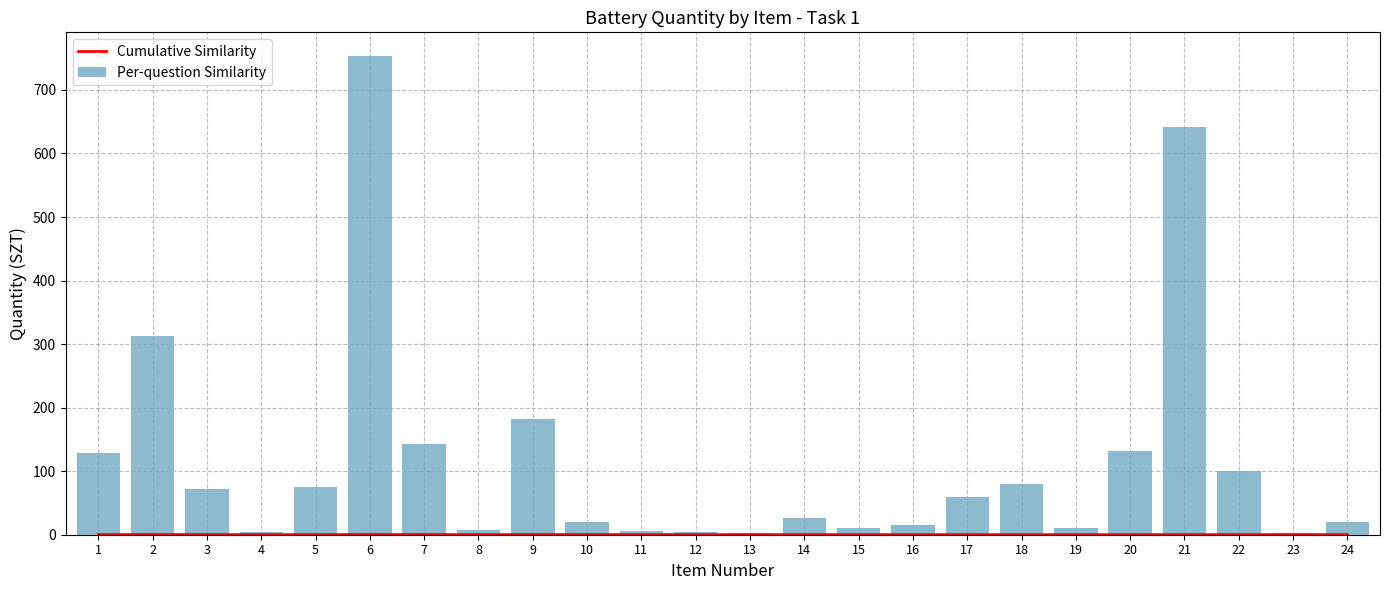

What is the difference between the maximum and minimum values in the Cumulative Similarity series?

0.2